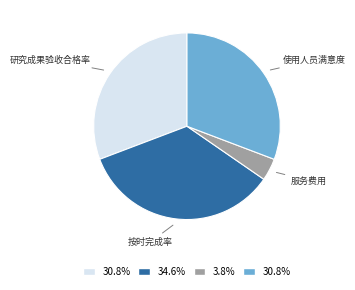

Does any single category account for the majority?

No